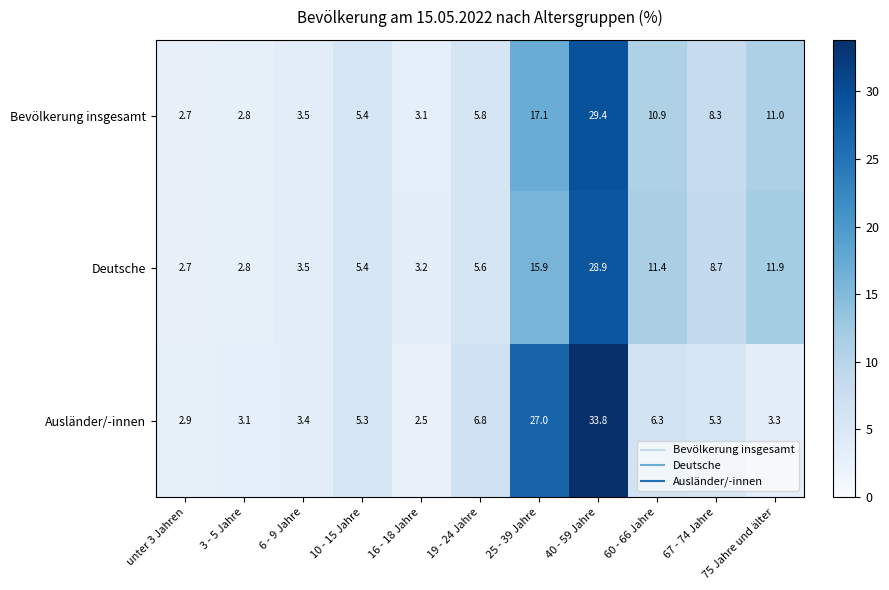

Is the value of Ausländer/-innen at 10 - 15 Jahre greater than the value of Bevölkerung insgesamt at 10 - 15 Jahre?

No